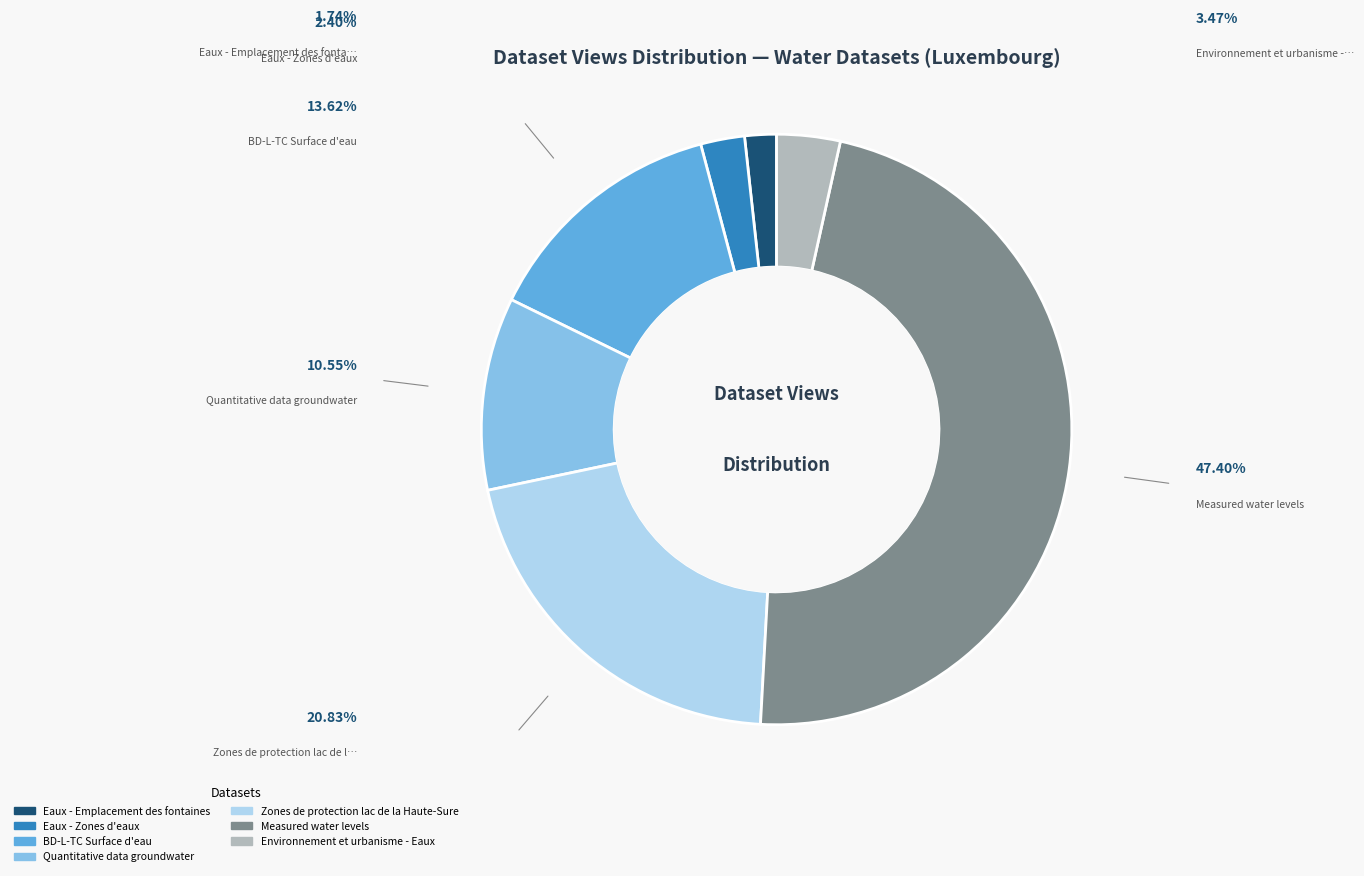

To the nearest percent, what is the average slice percentage?

14%